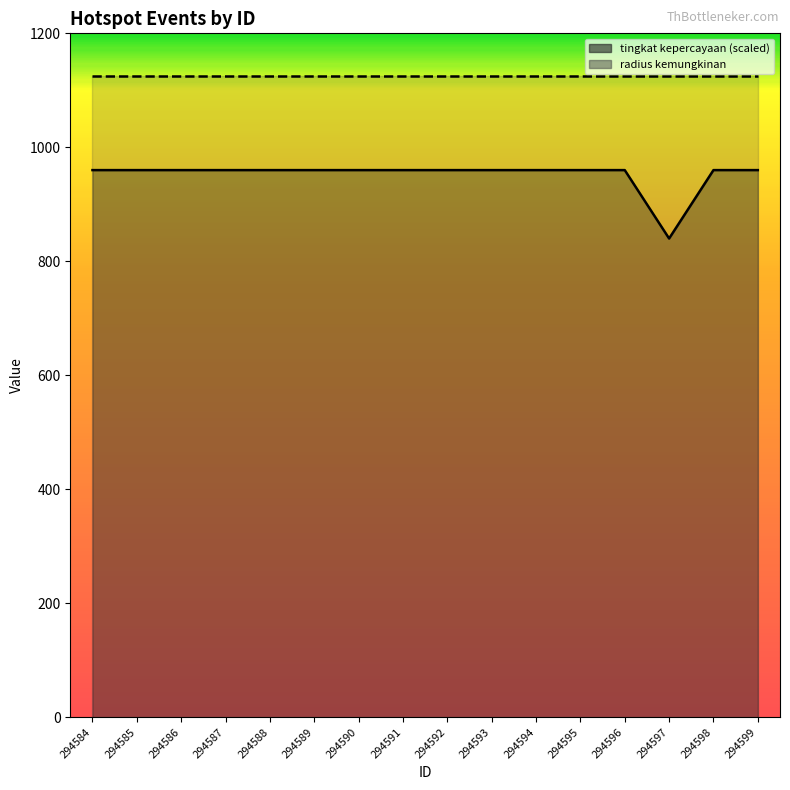

How many points are lower than both their immediate neighbors (excluding endpoints)?

1